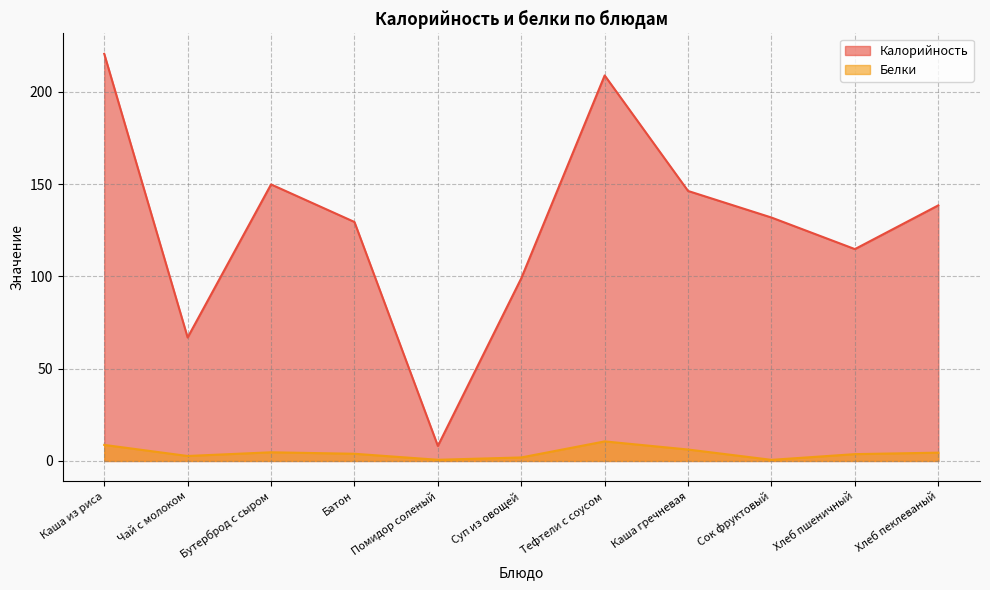

What is the difference between the maximum and minimum values in the Белки series?

10.0